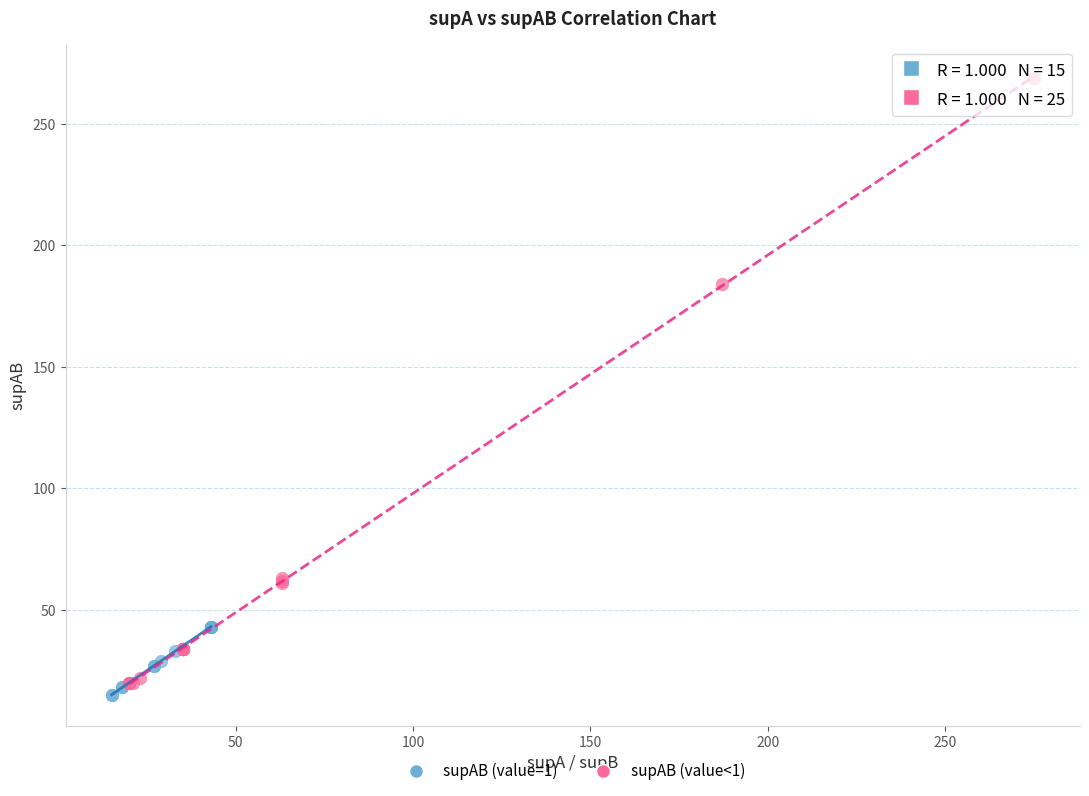

What are all the series names shown in the legend?

supAB (value=1), supAB (value<1)